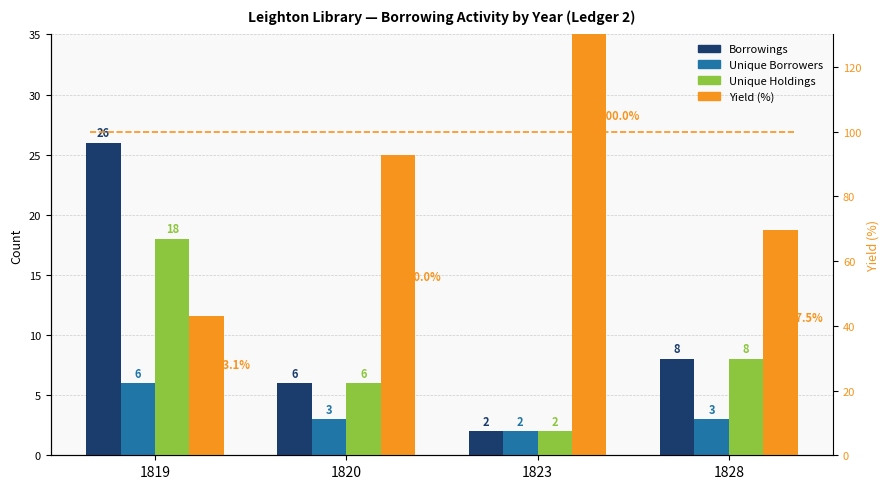

Between 1819 and 1823, which series saw the biggest shift?

Yield (%)